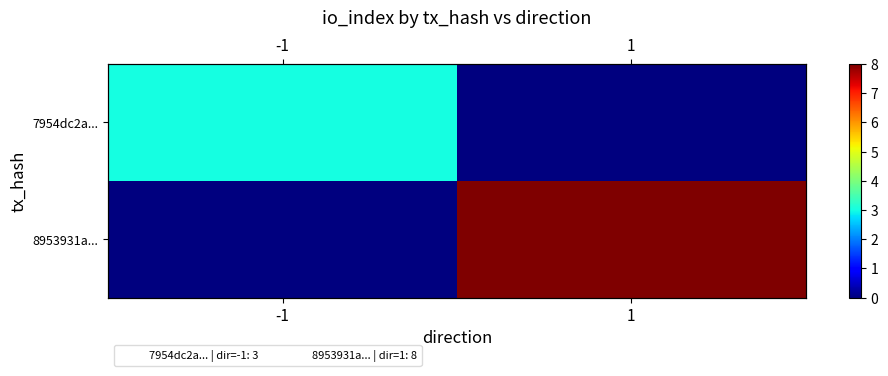

What is the maximum value shown in the chart?

8